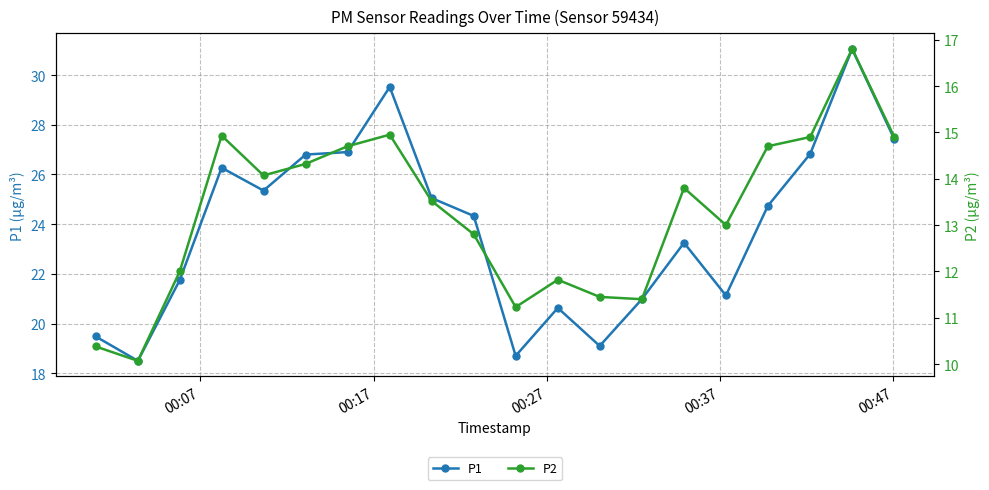

What is the greatest value displayed?

31.1